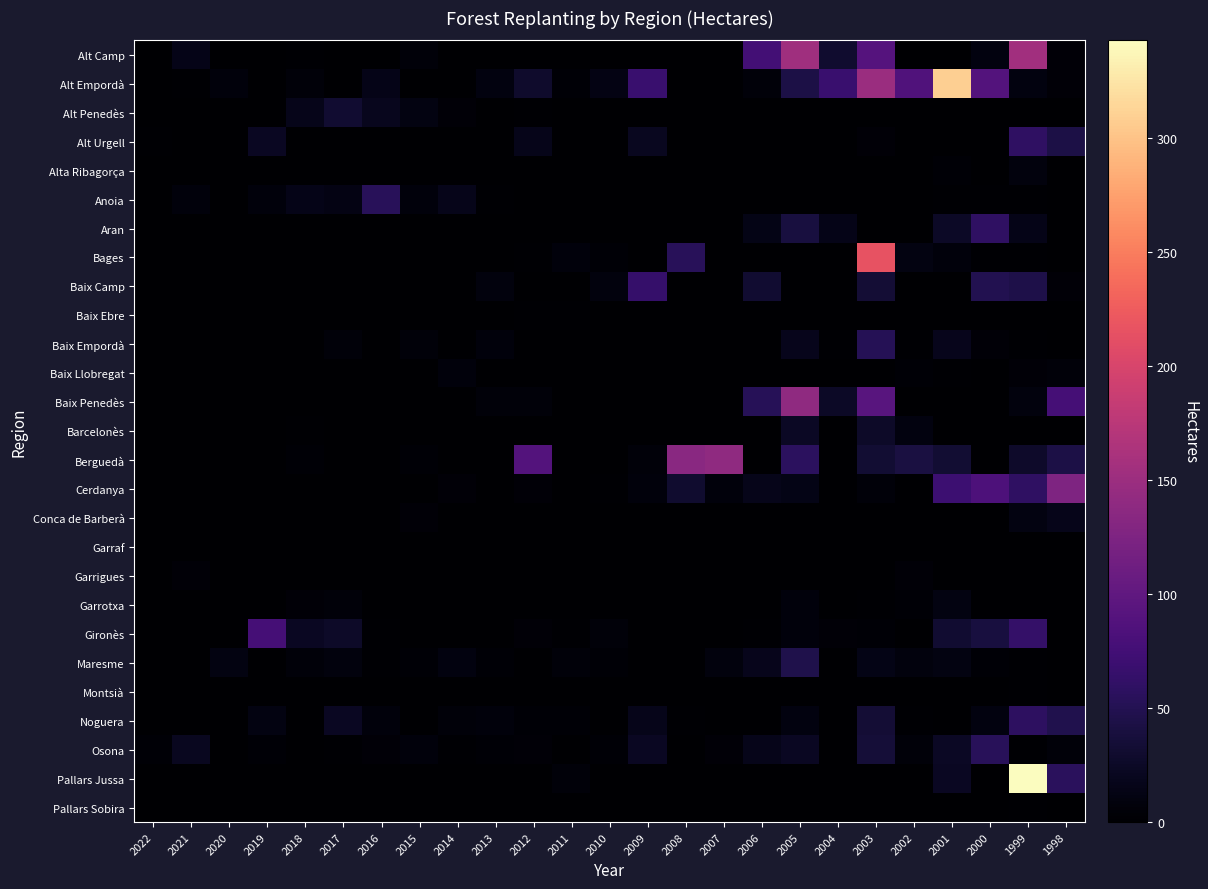

Between 2003 and 2000, which series saw the biggest shift?

Bages